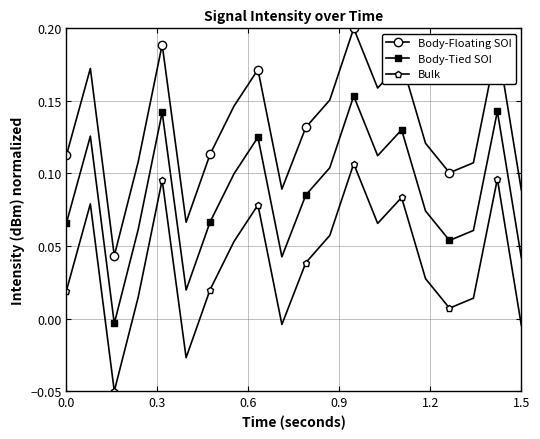

In Body-Tied SOI, how many points are higher than both neighbors (excluding endpoints)?

6